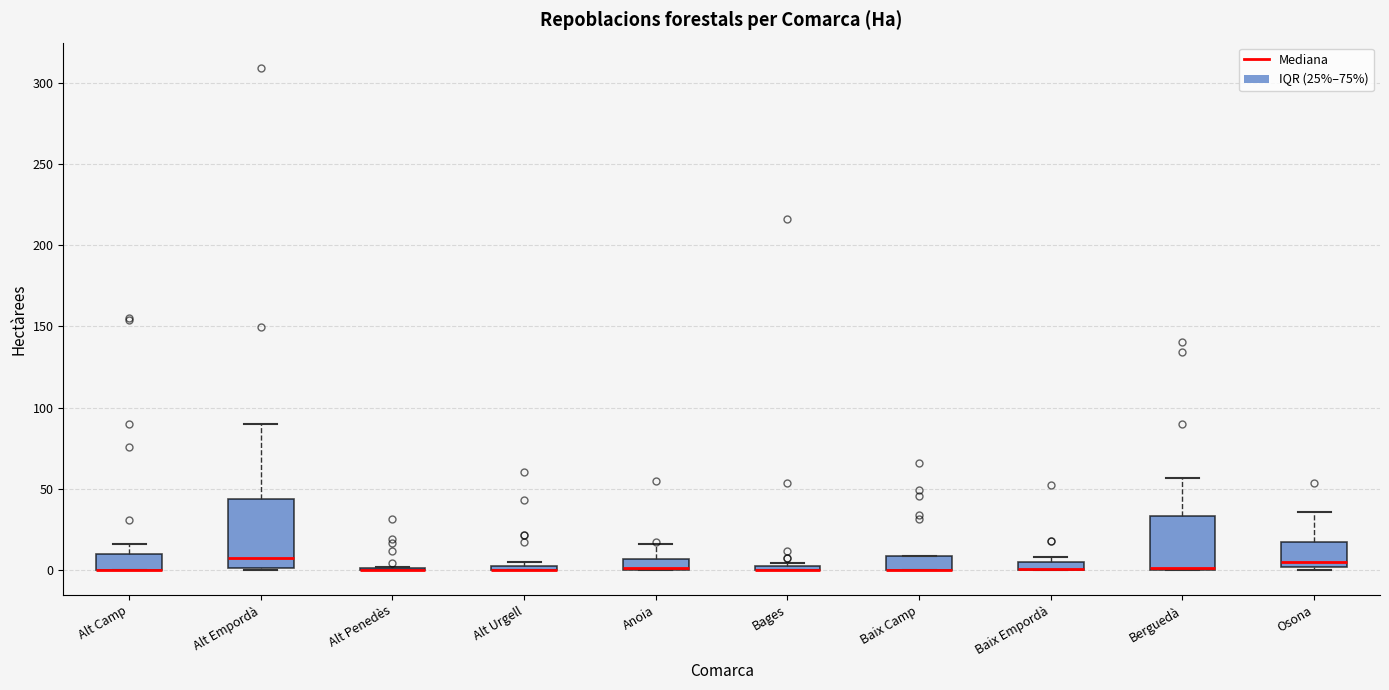

Which box is the tallest, from its lower edge to its upper edge?

Alt Empordà